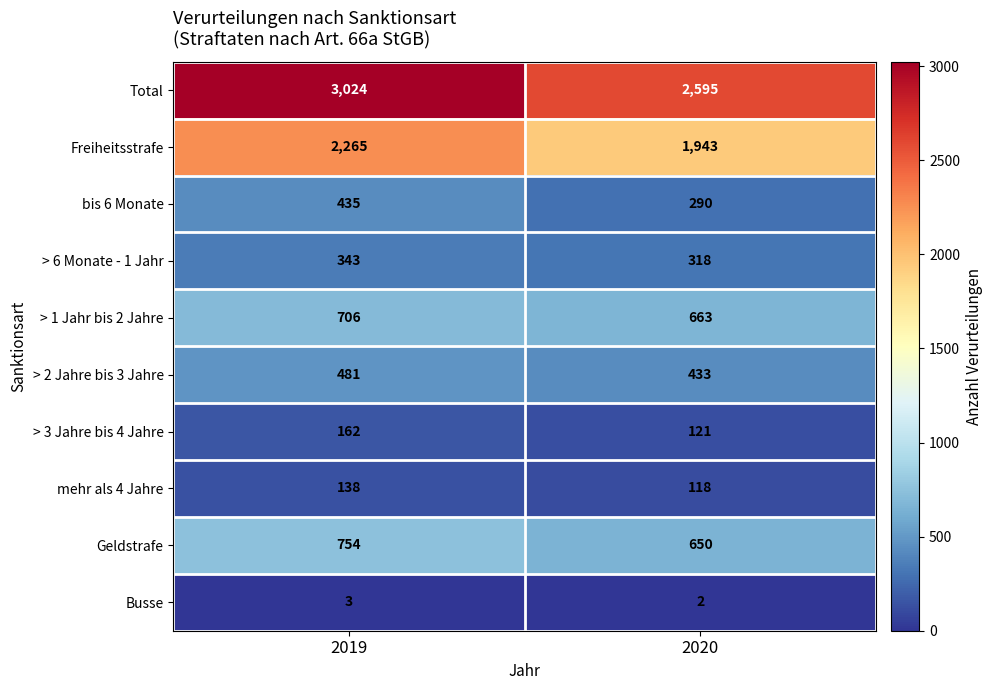

Which category has the highest value across all series?

2019